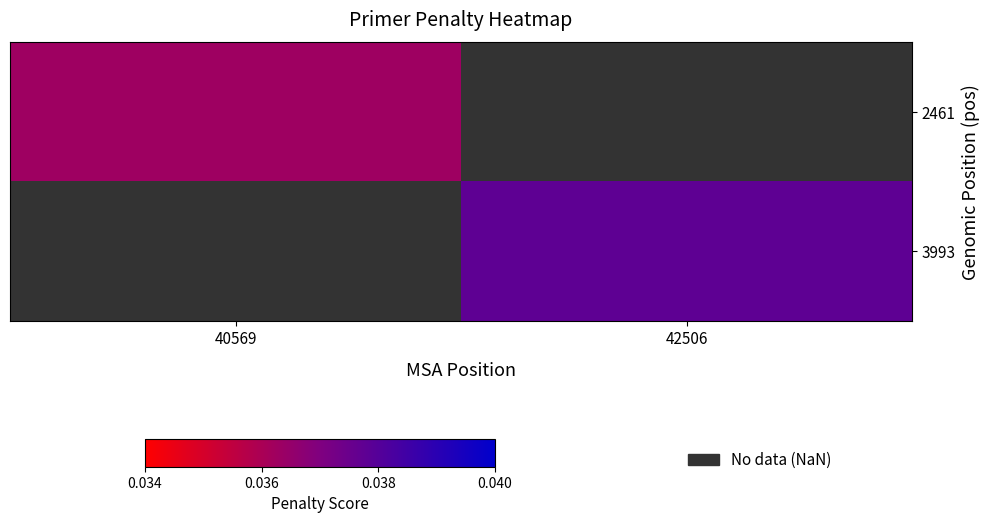

Count the number of categories in the chart.

2